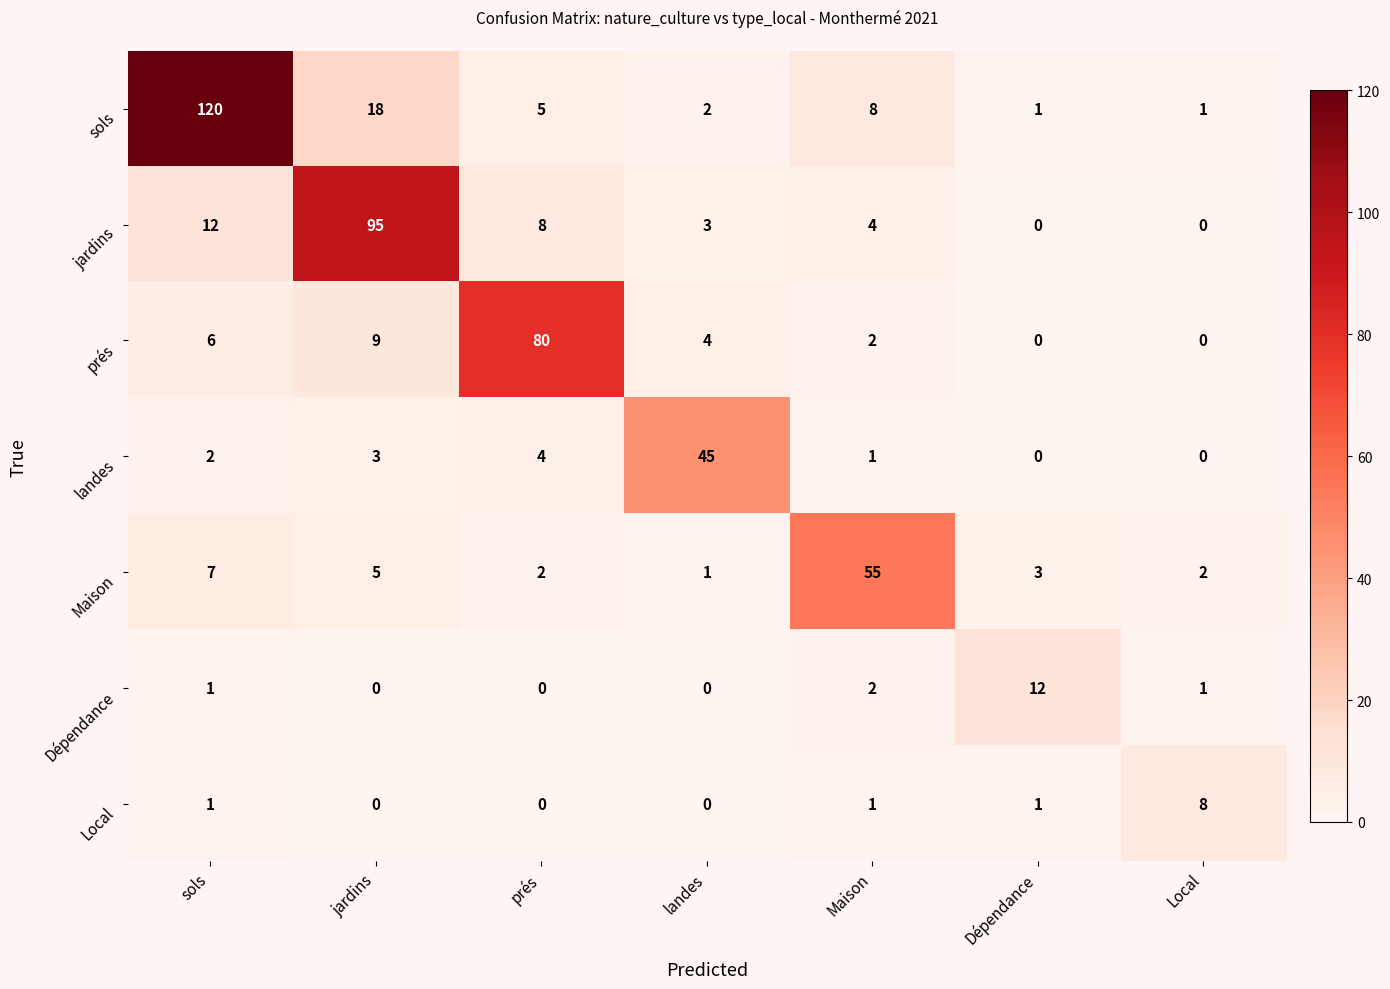

What is the spread (max minus min) of values at prés?

80